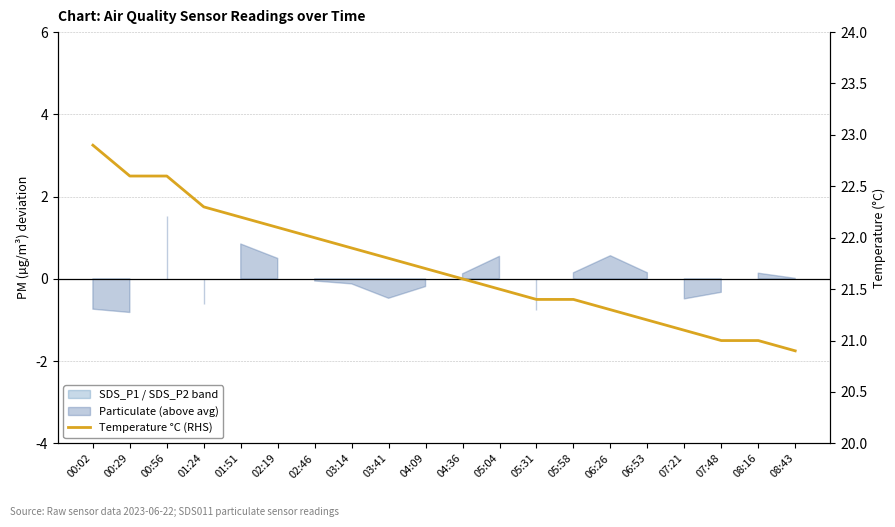

Which has a higher value, 00:02 or 06:26?

00:02